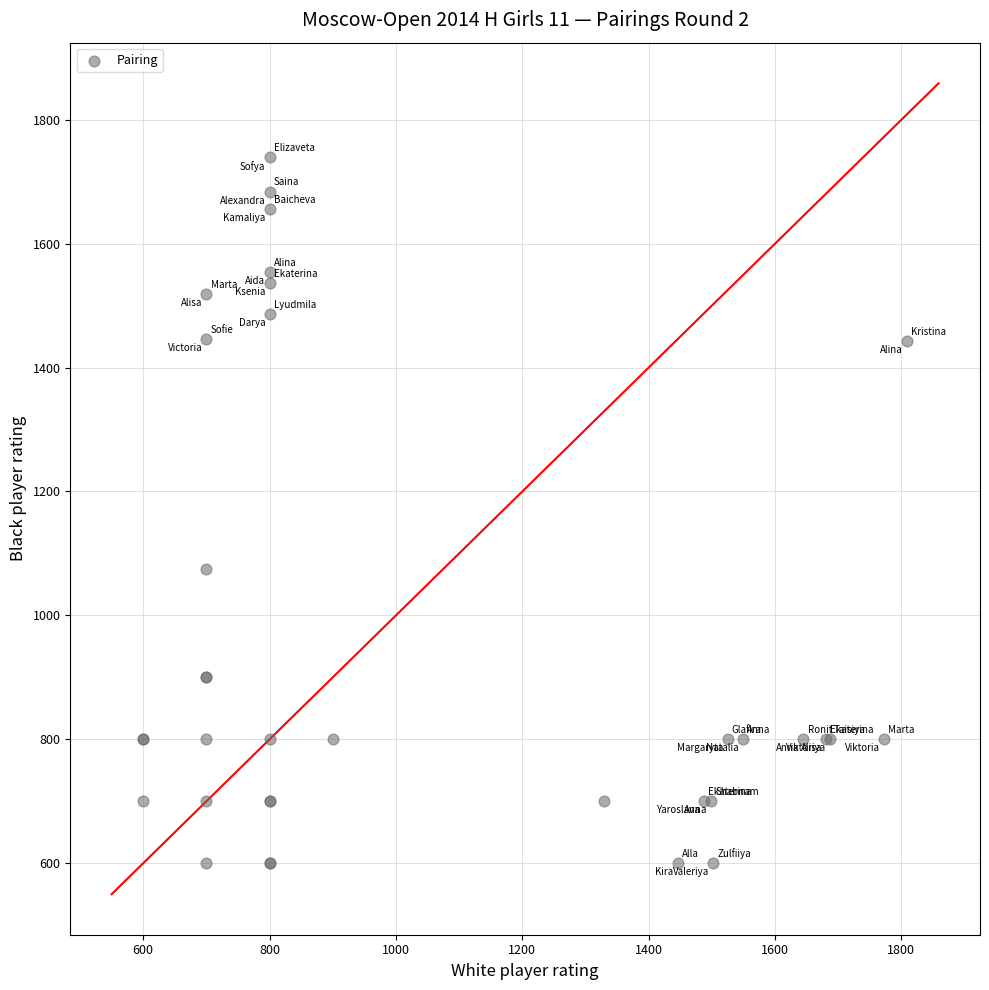

What Y value in the scatter plot is closest to 1170?

1075